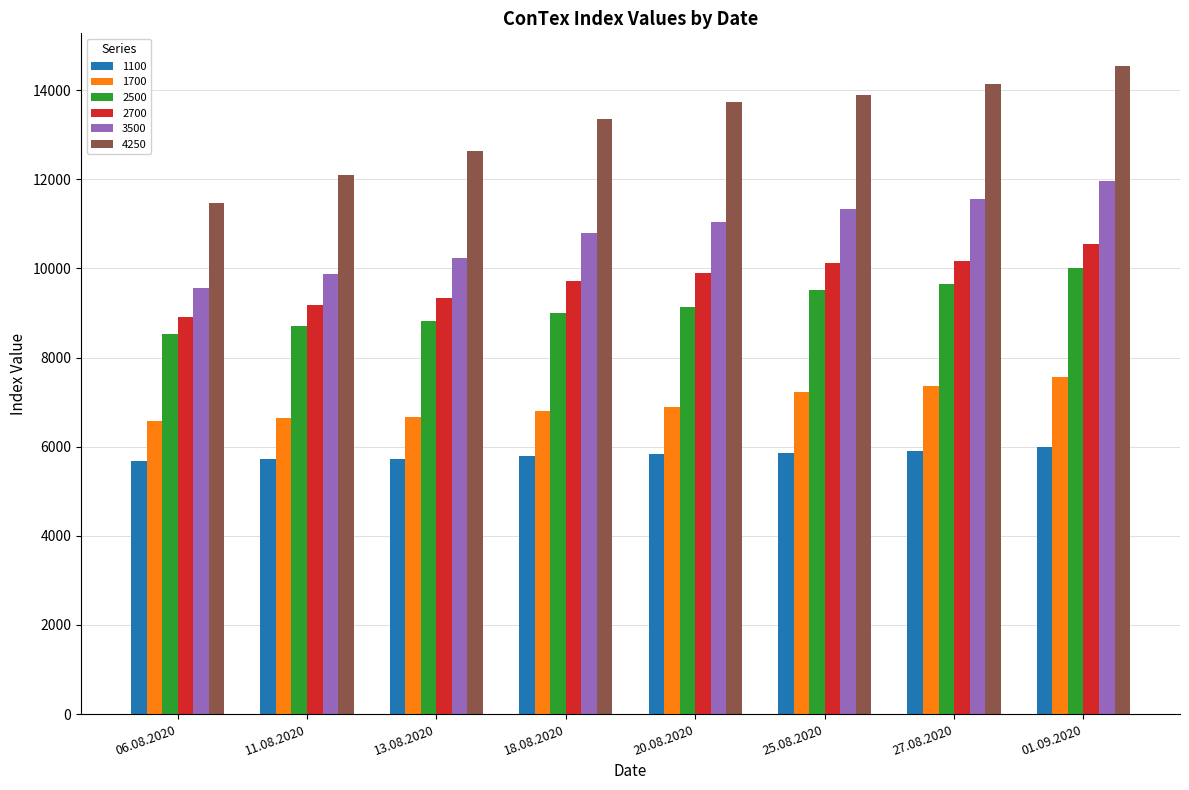

At 27.08.2020, list the series in order from smallest to largest.

1100, 1700, 2500, 2700, 3500, 4250